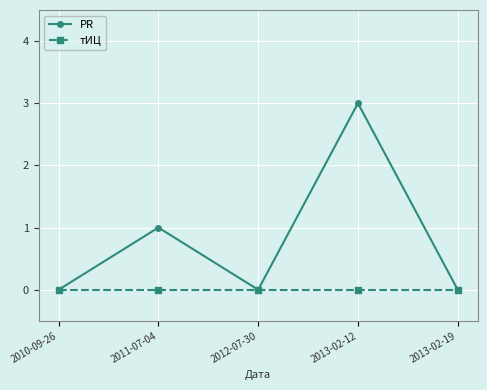

At which label does PR reach its peak?

2013-02-12